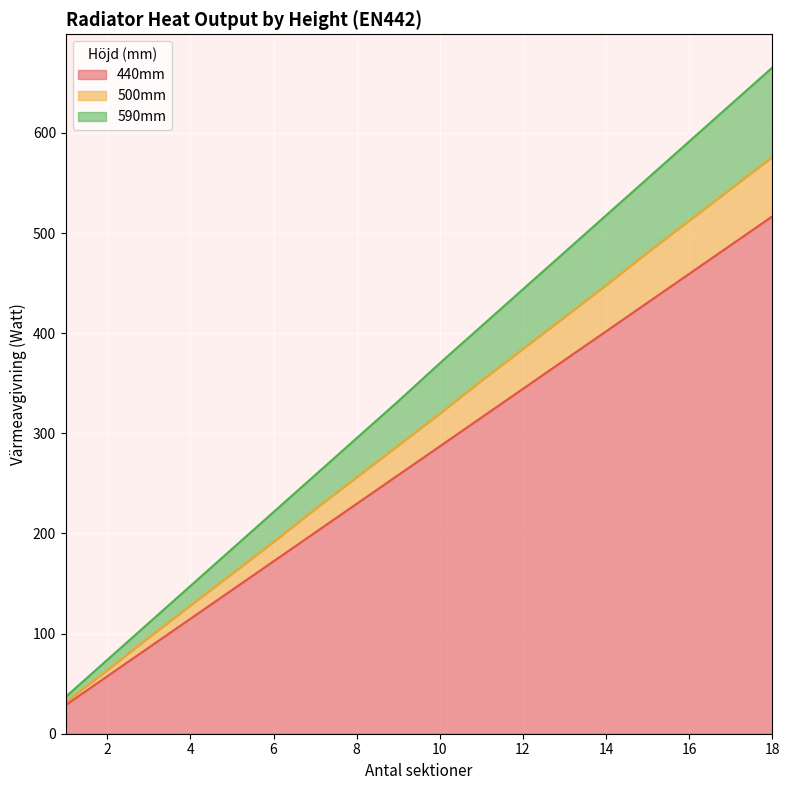

Is it true that 590mm equals 147.6 at 4?

True